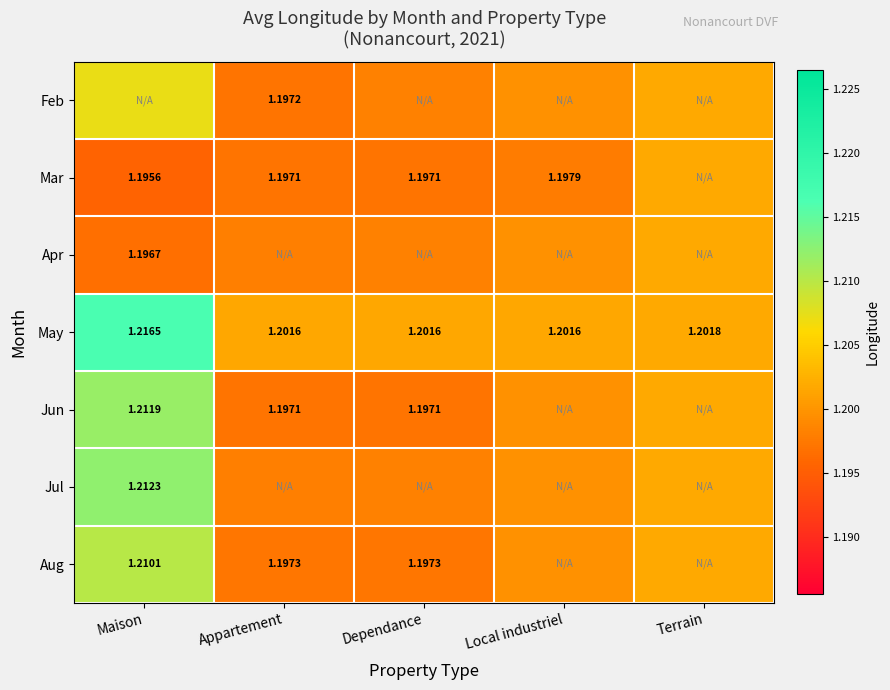

Is the value of Jun at Dependance greater than the value of Aug at Appartement?

No